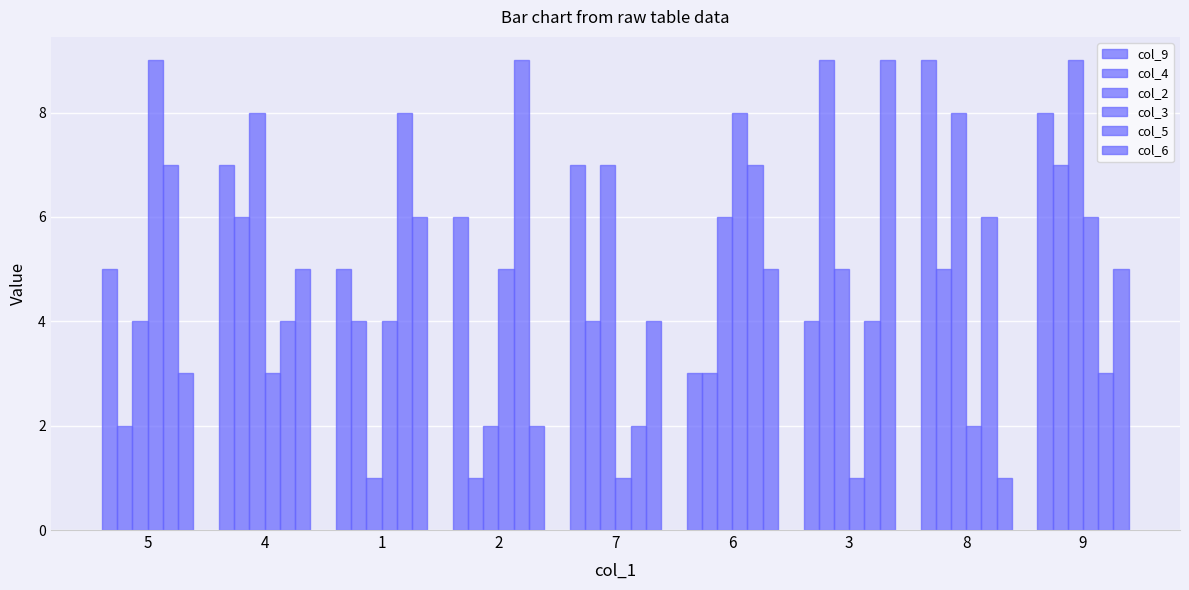

Reading left to right, extract all data points from this chart.

col_9: 5=5	4=7	1=5	2=6	7=7	6=3	3=4	8=9	9=8
col_4: 5=2	4=6	1=4	2=1	7=4	6=3	3=9	8=5	9=7
col_2: 5=4	4=8	1=1	2=2	7=7	6=6	3=5	8=8	9=9
col_3: 5=9	4=3	1=4	2=5	7=1	6=8	3=1	8=2	9=6
col_5: 5=7	4=4	1=8	2=9	7=2	6=7	3=4	8=6	9=3
col_6: 5=3	4=5	1=6	2=2	7=4	6=5	3=9	8=1	9=5